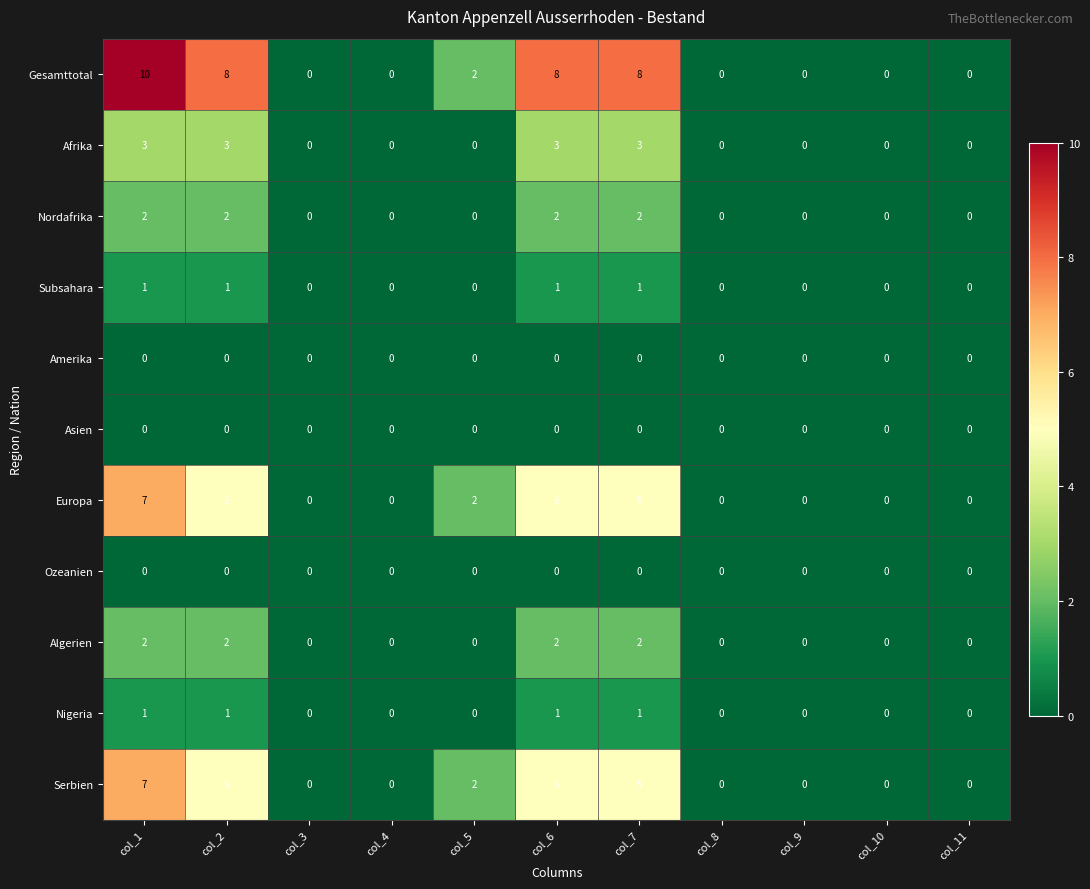

The Nordafrika series shows 1 at col_4. True or false?

False